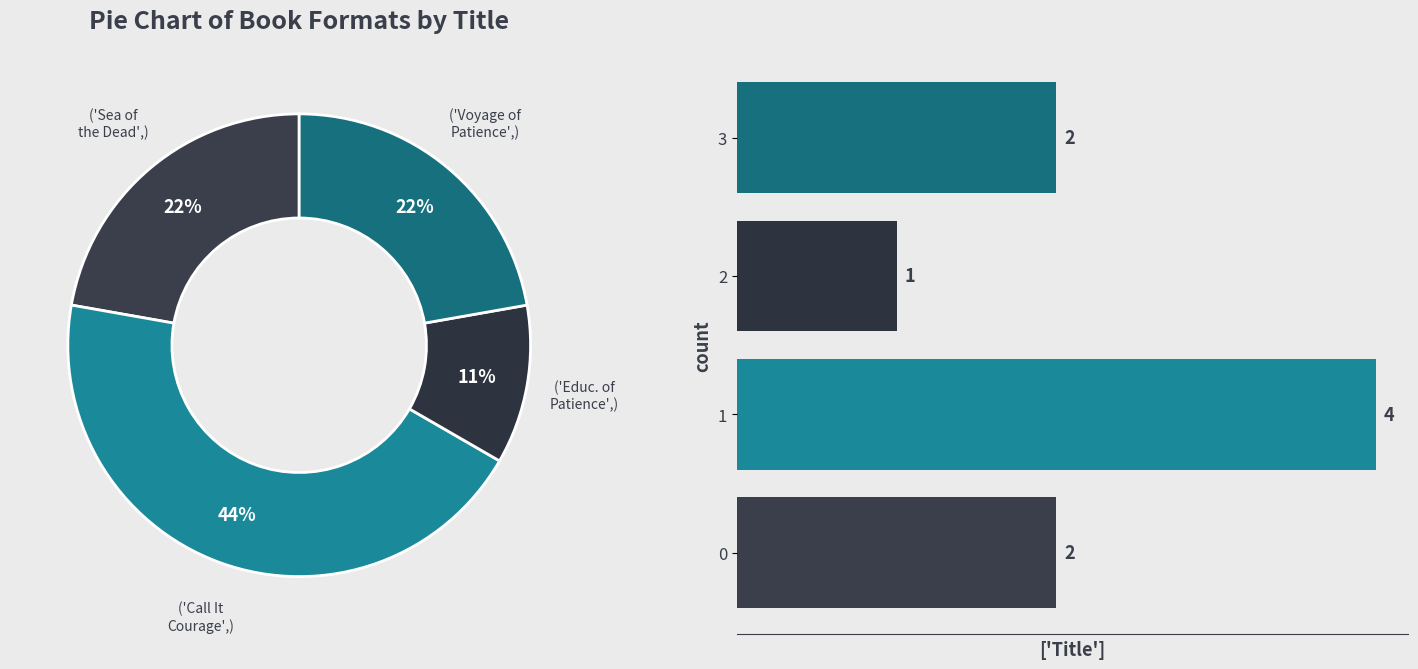

To the nearest percent, what is the combined percentage of 2 and 0?

33%